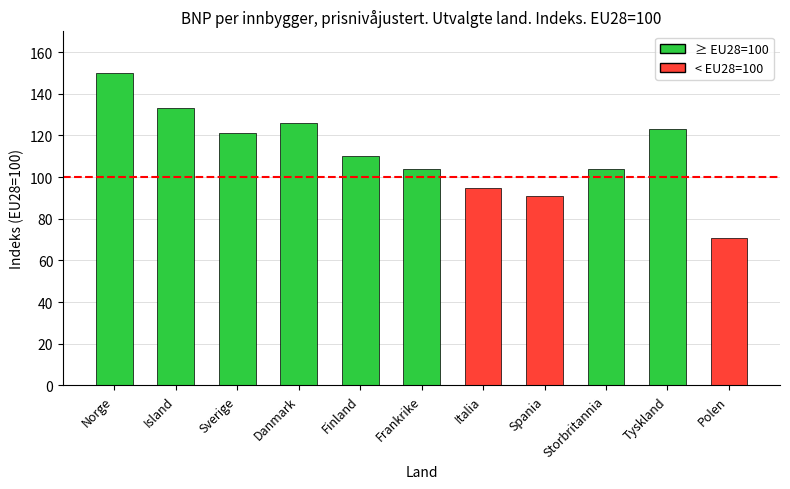

Reading right to left, what are all the values shown in this chart?

Polen=71	Tyskland=123	Storbritannia=104	Spania=91	Italia=95	Frankrike=104	Finland=110	Danmark=126	Sverige=121	Island=133	Norge=150